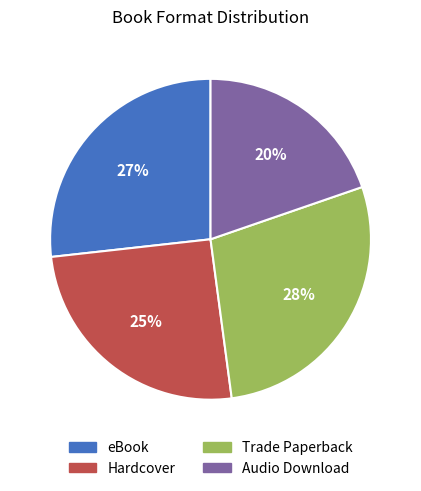

Rank the categories by value from lowest to highest.

Audio Download, Hardcover, eBook, Trade Paperback